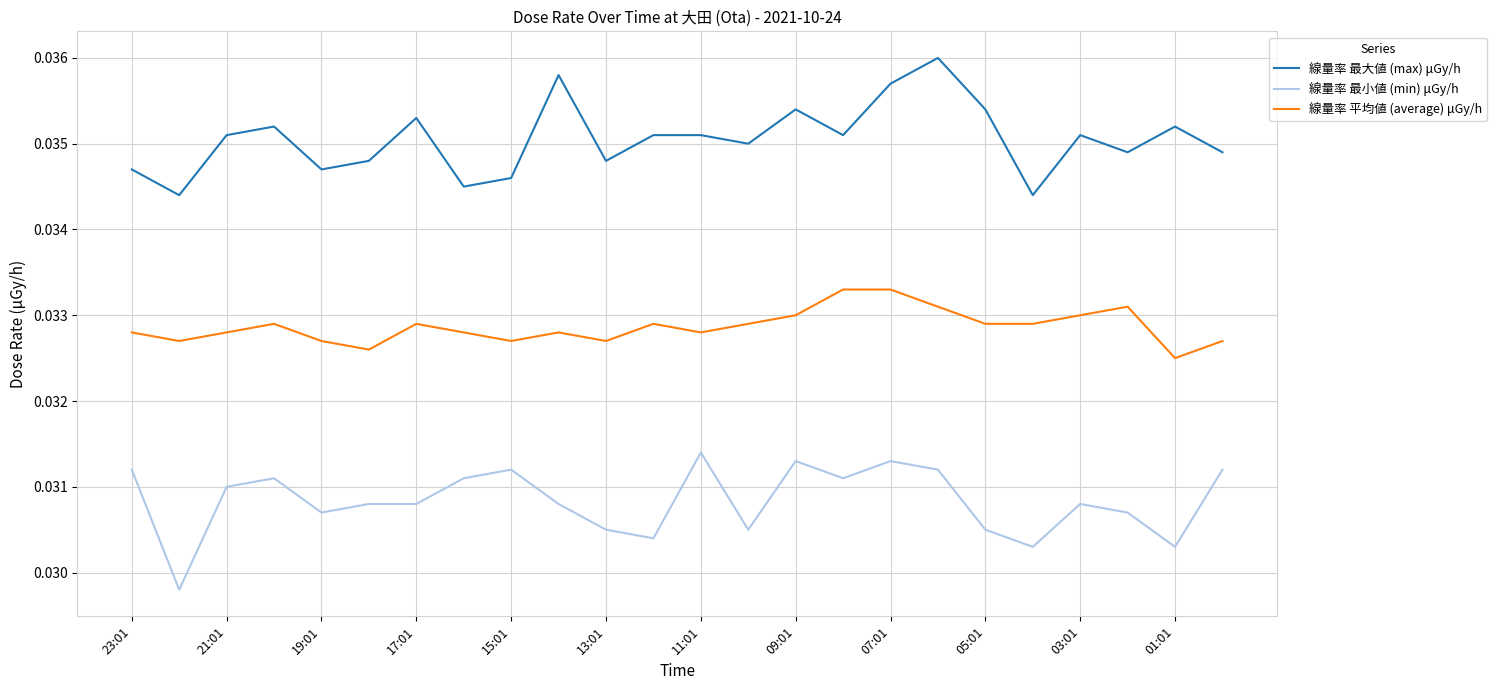

List the series in order of their peak value, lowest first.

線量率 最小値 (min) μGy/h, 線量率 平均値 (average) μGy/h, 線量率 最大値 (max) μGy/h